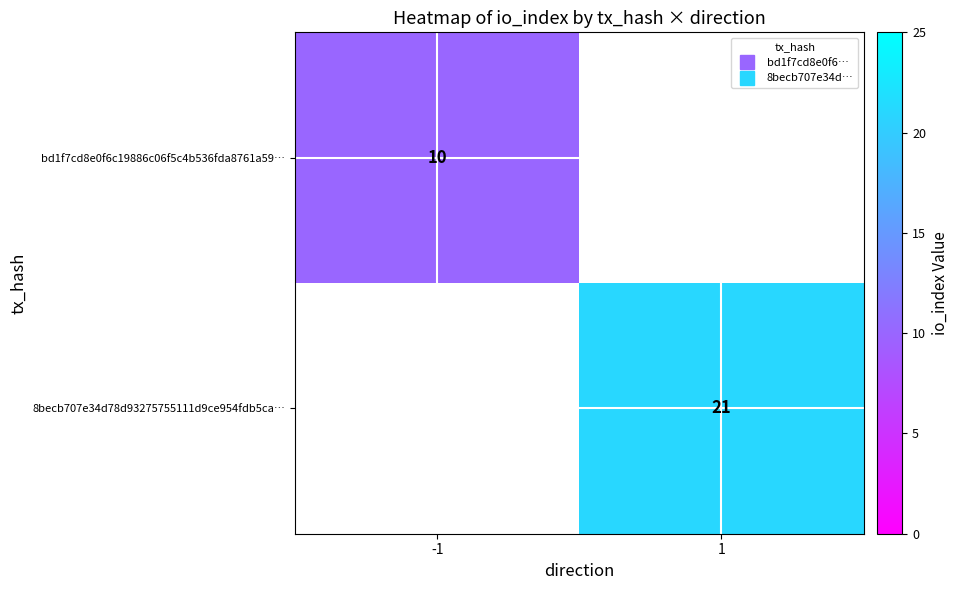

True or false: bd1f7cd8e0f6c19886c06f5c4b536fda8761a59… has a value of -6 at 1.

False